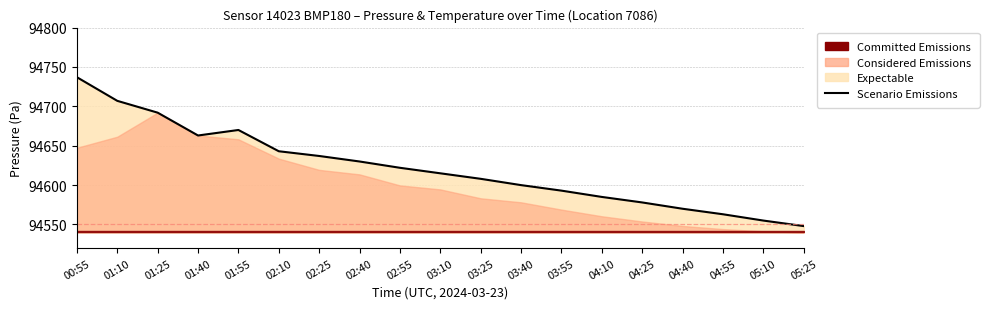

What is the difference between the maximum and minimum values?

189